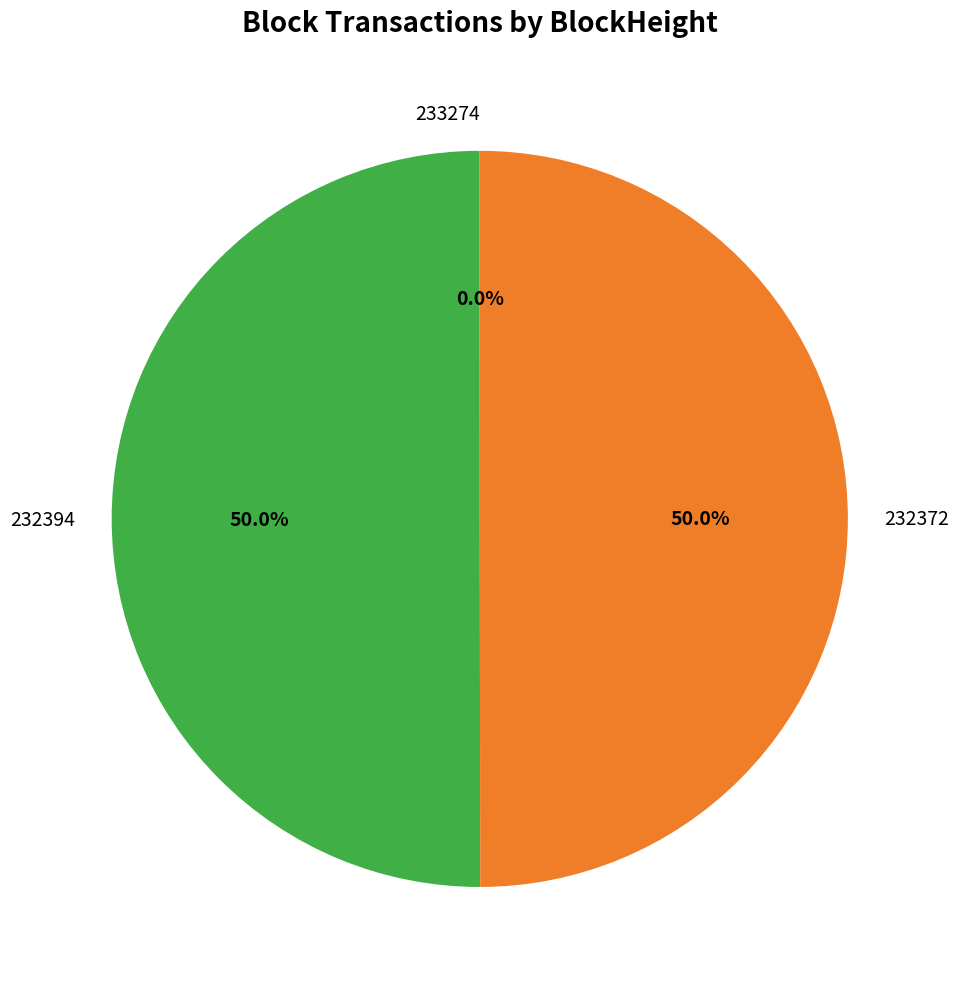

What is the ratio of the value at 232394 to the value at 232372?

1.0